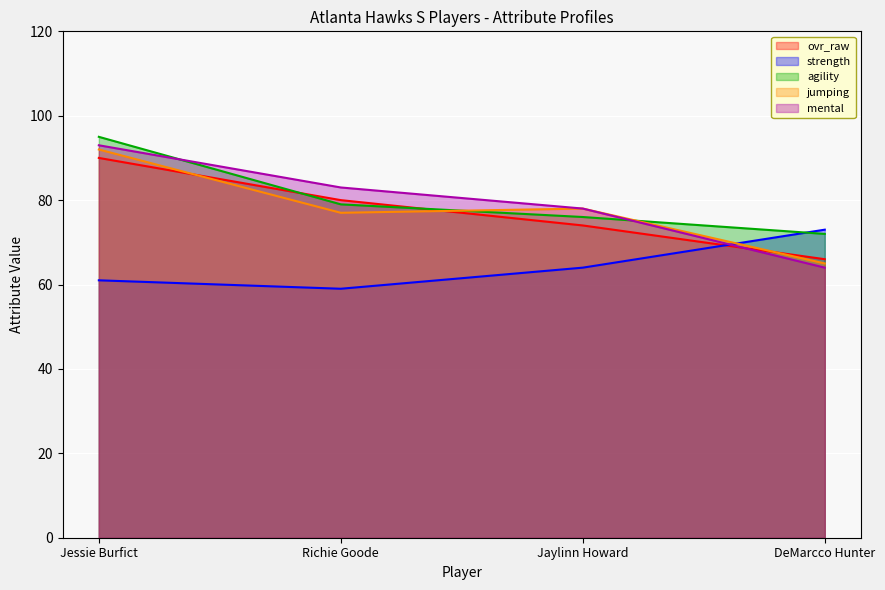

What is the difference between the second highest and second lowest values in the ovr_raw series?

6